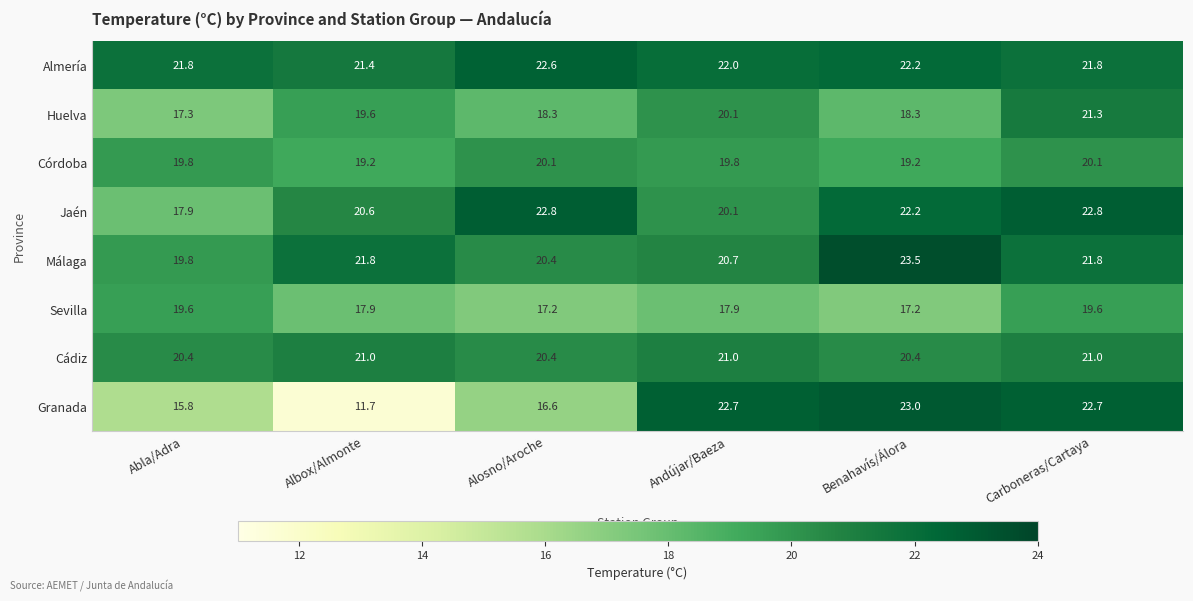

At which category is the sum across all series the highest?

Carboneras/Cartaya